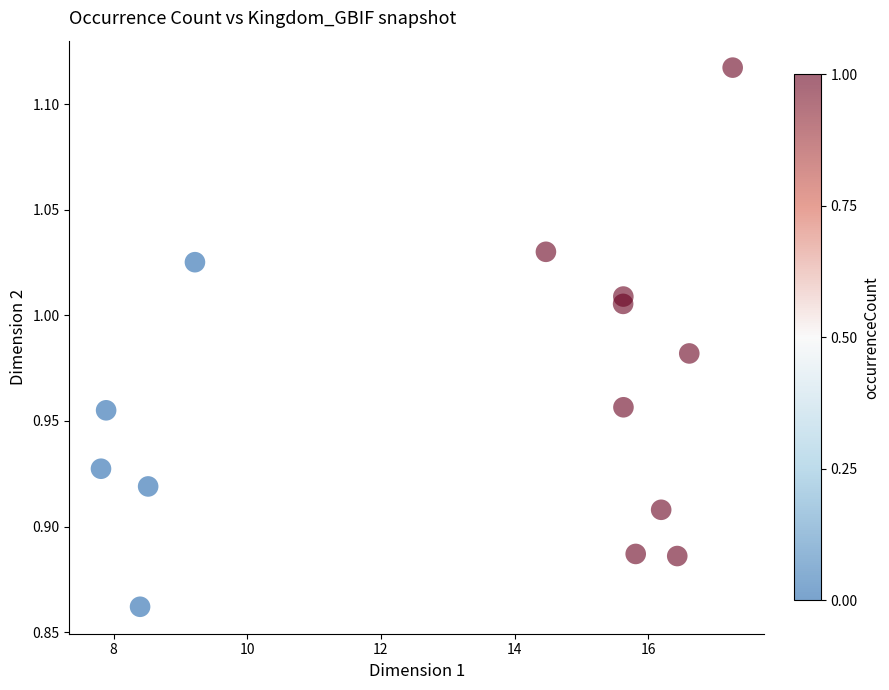

What is the range of X values (max minus min)?

9.5